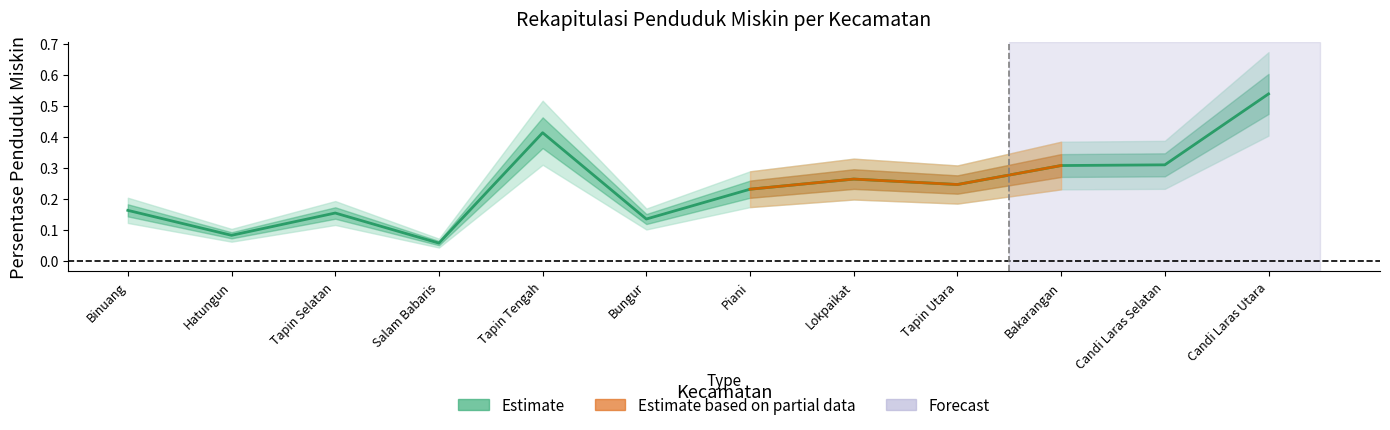

List the labels in order of value, largest first.

Candi Laras Utara, Tapin Tengah, Candi Laras Selatan, Bakarangan, Lokpaikat, Tapin Utara, Piani, Binuang, Tapin Selatan, Bungur, Hatungun, Salam Babaris